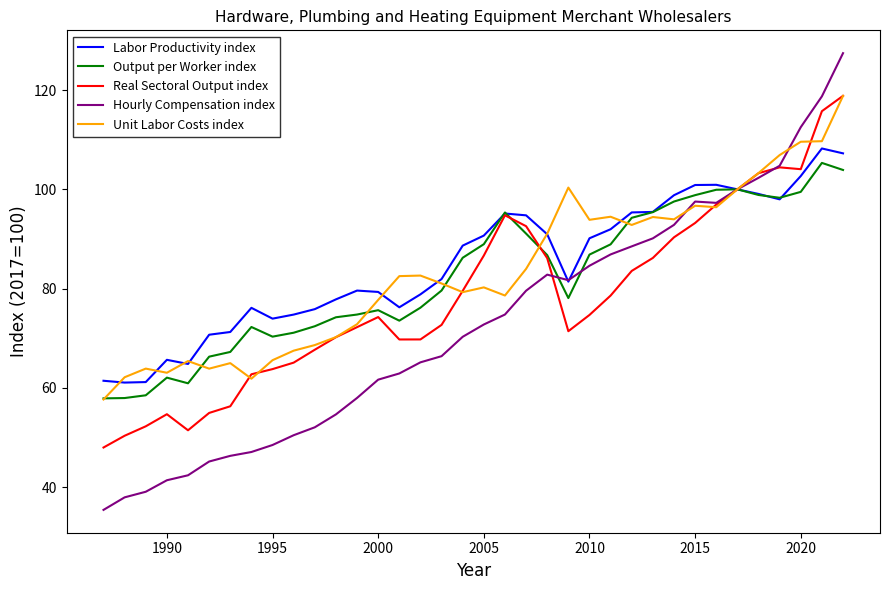

What is the minimum value for Output per Worker index?

57.9